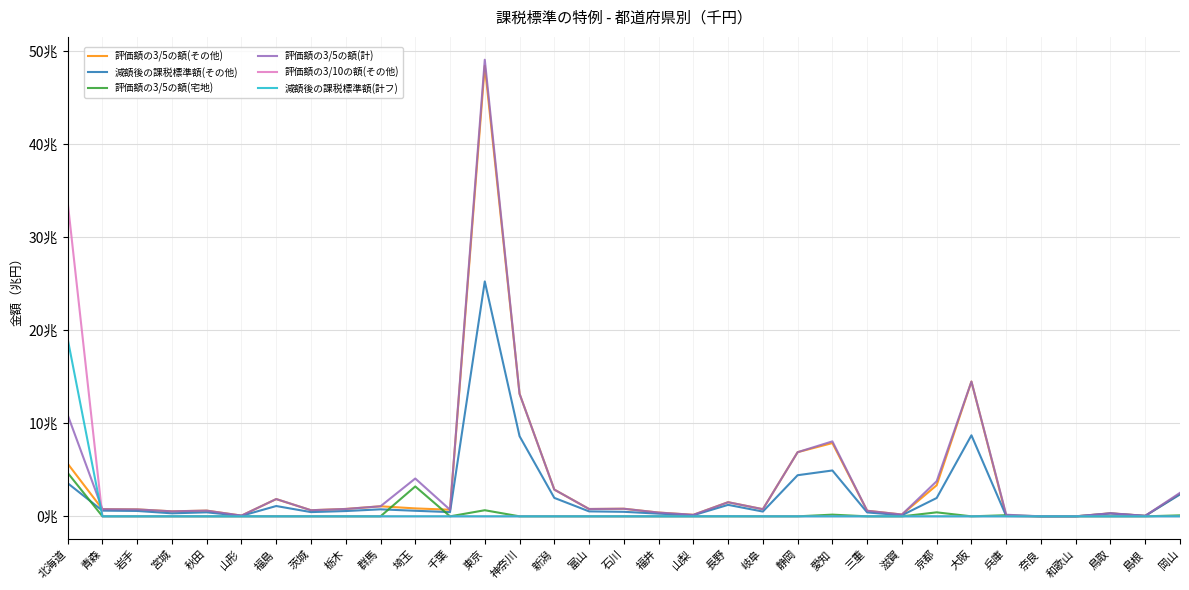

What are all the series names shown in the legend?

評価額の3/5の額(その他), 減額後の課税標準額(その他), 評価額の3/5の額(宅地), 評価額の3/5の額(計), 評価額の3/10の額(その他), 減額後の課税標準額(計フ)